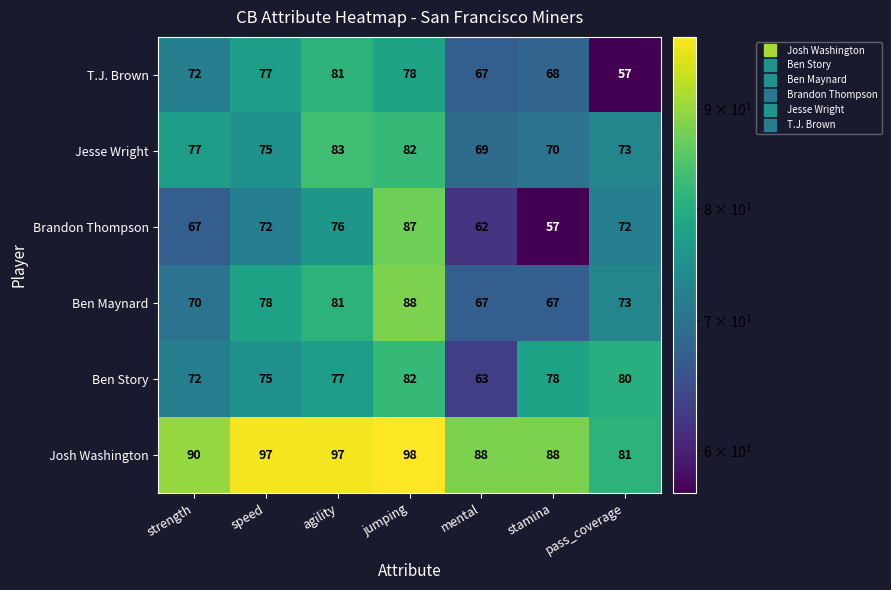

Which series changed the most between speed and agility?

Jesse Wright